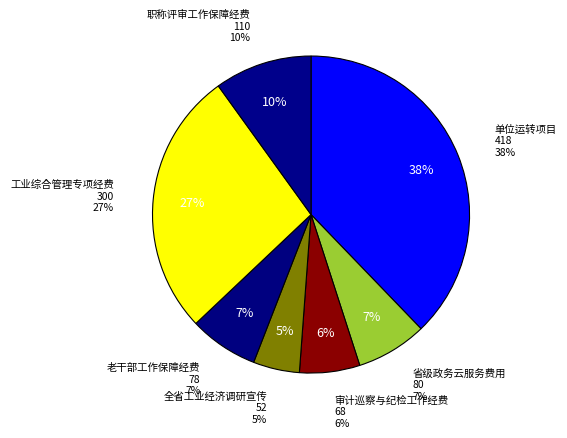

Rank the categories by value from highest to lowest.

单位运转项目, 工业综合管理专项经费, 职称评审工作保障经费, 省级政务云服务费用, 老干部工作保障经费, 审计巡察与纪检工作经费, 全省工业经济调研宣传